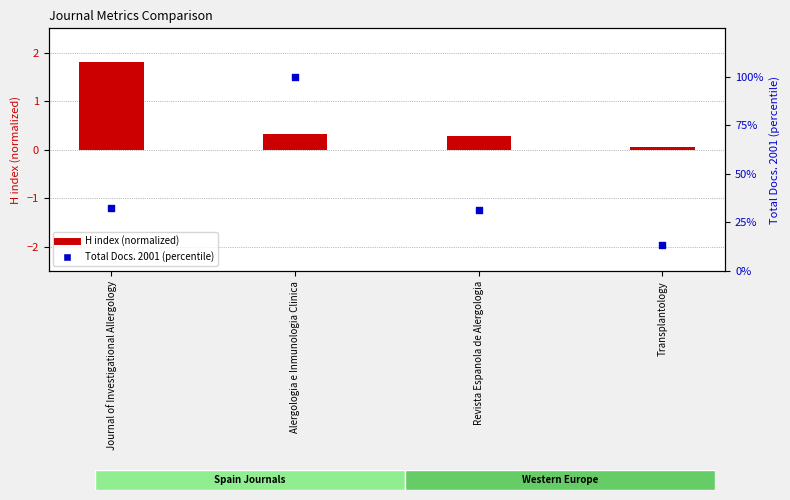

What is the total value across all series at Revista Espanola de Alergologia?

31.6